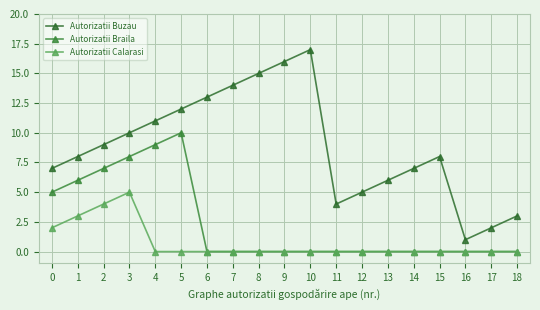

True or false: Autorizatii Buzau and Autorizatii Calarasi cross at least once.

False